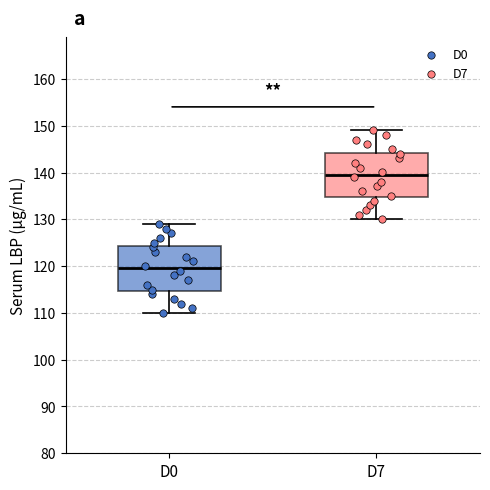

Reading left to right, read every box against the y-axis: the position of its median line, the range the box covers, and the ends of its whiskers. The values are not printed on the chart, so give them approximately, as read against the axis.

D0: median 120, box 115 to 124, whiskers 110 to 129
D7: median 140, box 135 to 144, whiskers 130 to 149